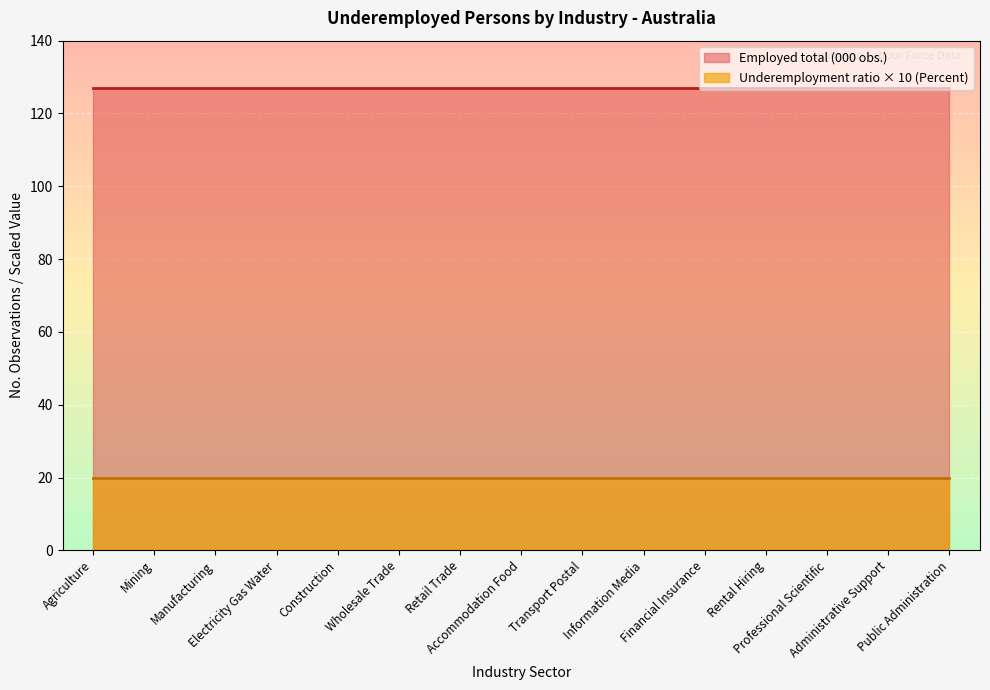

Reading left to right, list all the values displayed in this chart.

Employed total (000): 127	127	127	127	127	127	127	127	127	127	127	127	127	127	127
Underemployment ratio (Percent): 2	2	2	2	2	2	2	2	2	2	2	2	2	2	2